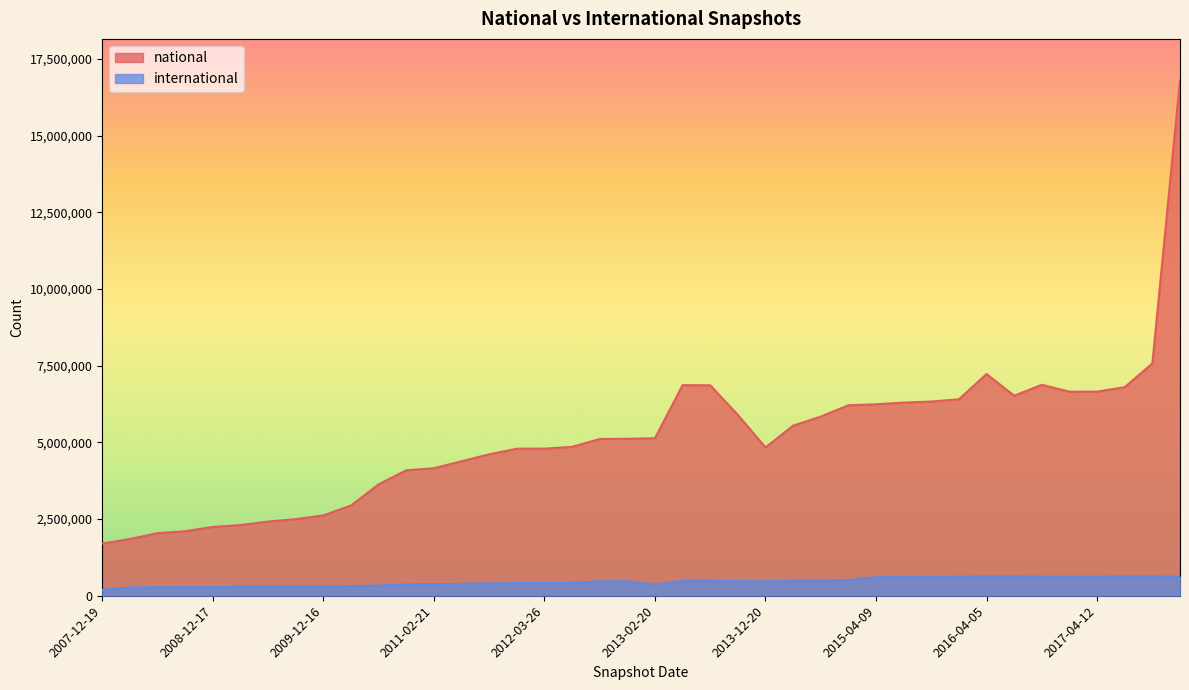

Rank the categories by national value from highest to lowest.

2017-12-22, 2017-10-12, 2016-04-05, 2016-10-07, 2013-05-21, 2013-07-09, 2017-07-24, 2017-04-12, 2016-12-27, 2016-07-04, 2016-01-04, 2015-10-01, 2015-07-03, 2015-04-09, 2015-01-19, 2013-09-10, 2014-09-08, 2014-03-28, 2013-02-20, 2012-12-11, 2012-10-31, 2012-07-13, 2013-12-20, 2012-03-26, 2012-01-18, 2011-09-05, 2011-06-10, 2011-02-21, 2010-11-17, 2010-07-26, 2010-04-01, 2009-12-16, 2009-09-25, 2009-06-17, 2009-04-06, 2008-12-17, 2008-10-10, 2008-06-27, 2008-04-01, 2007-12-19